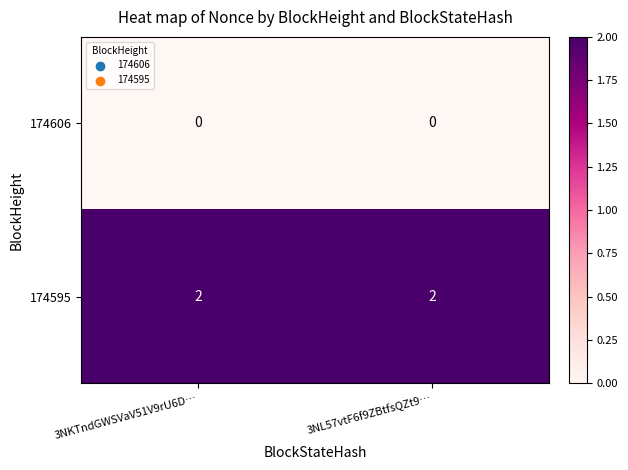

Is the value of 174595 at 3NKTndGWSVaV51V9rU6D… greater than the value of 174606 at 3NL57vtF6f9ZBtfsQZt9…?

Yes